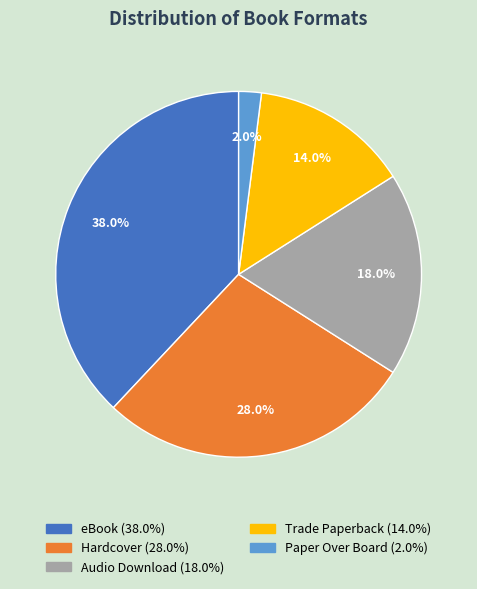

Approximately how many times larger is the value at Audio Download compared to Paper Over Board?

9.0